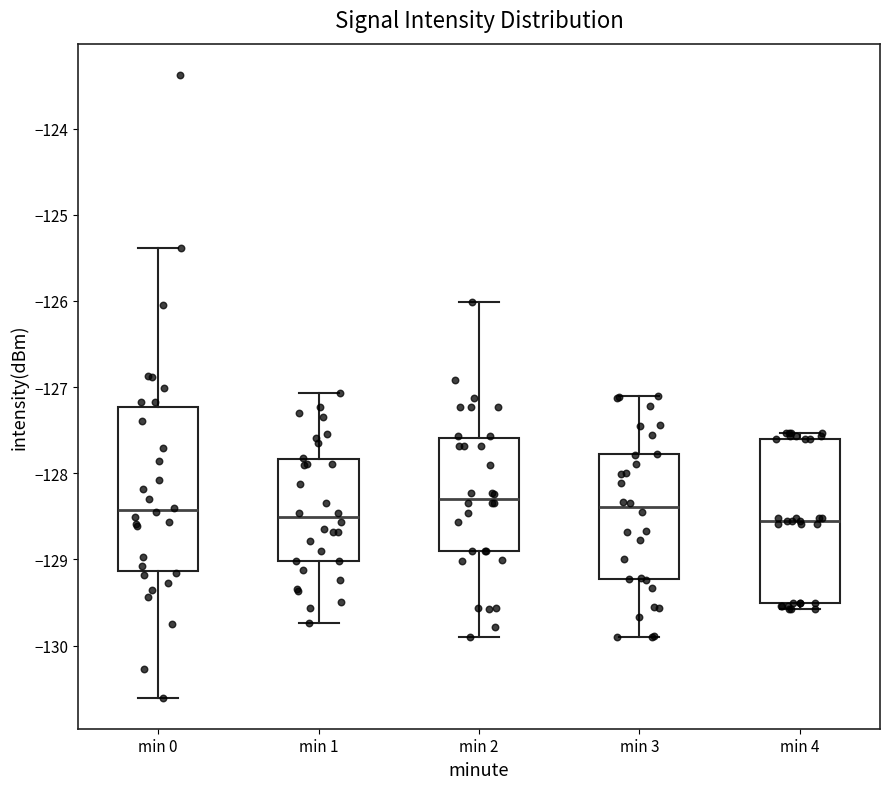

Reading left to right, read every box against the y-axis: the position of its median line, the range the box covers, and the ends of its whiskers. The values are not printed on the chart, so give them approximately, as read against the axis.

min 0: median -128.4, box -129.1 to -127.2, whiskers -130.6 to -125.4
min 1: median -128.5, box -129.0 to -127.8, whiskers -129.7 to -127.1
min 2: median -128.3, box -128.9 to -127.6, whiskers -129.9 to -126.0
min 3: median -128.4, box -129.2 to -127.8, whiskers -129.9 to -127.1
min 4: median -128.6, box -129.5 to -127.6, whiskers -129.6 to -127.5